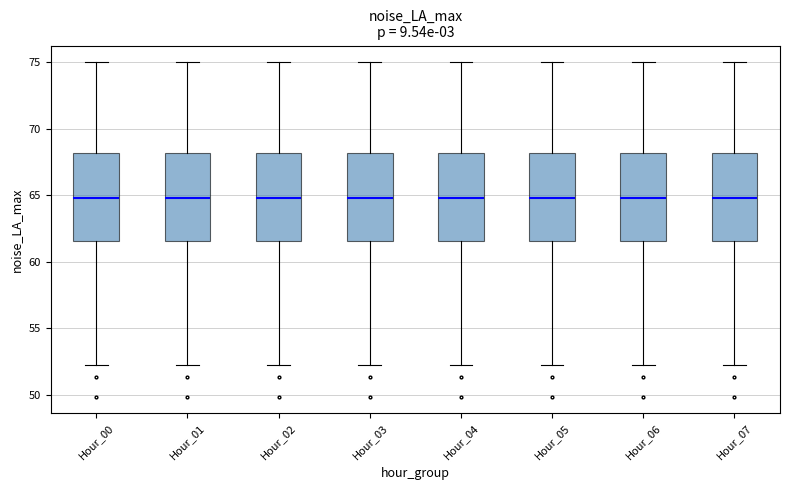

Reading left to right, read every box against the y-axis: the position of its median line, the range the box covers, and the ends of its whiskers. The values are not printed on the chart, so give them approximately, as read against the axis.

Hour_00: median 65.0, box 61.5 to 68.0, whiskers 52.0 to 75.0
Hour_01: median 65.0, box 61.5 to 68.0, whiskers 52.0 to 75.0
Hour_02: median 65.0, box 61.5 to 68.0, whiskers 52.0 to 75.0
Hour_03: median 65.0, box 61.5 to 68.0, whiskers 52.0 to 75.0
Hour_04: median 65.0, box 61.5 to 68.0, whiskers 52.0 to 75.0
Hour_05: median 65.0, box 61.5 to 68.0, whiskers 52.0 to 75.0
Hour_06: median 65.0, box 61.5 to 68.0, whiskers 52.0 to 75.0
Hour_07: median 65.0, box 61.5 to 68.0, whiskers 52.0 to 75.0